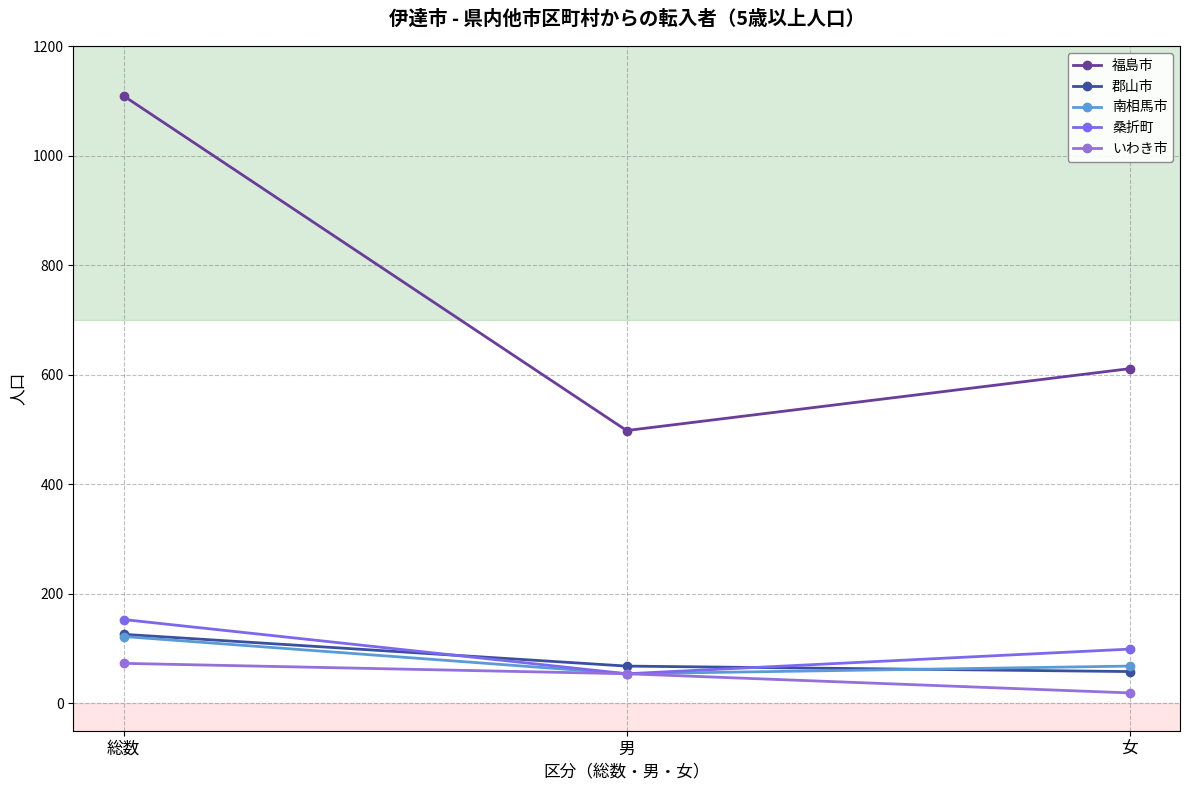

Which label corresponds to the smallest value in the chart?

女